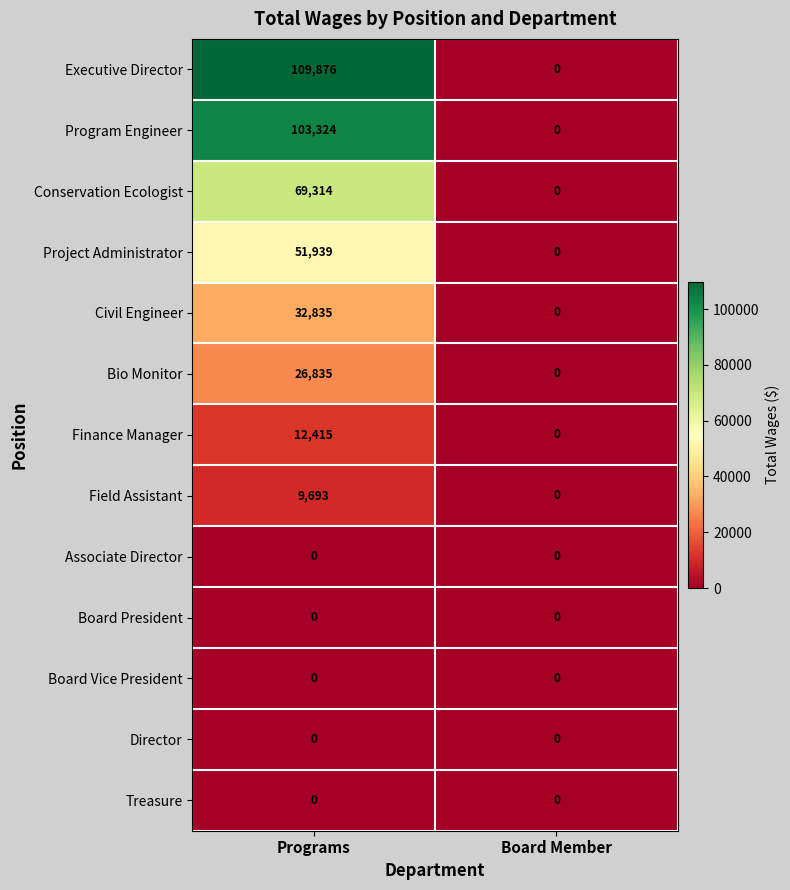

The Executive Director series shows 109876 at Programs. True or false?

True